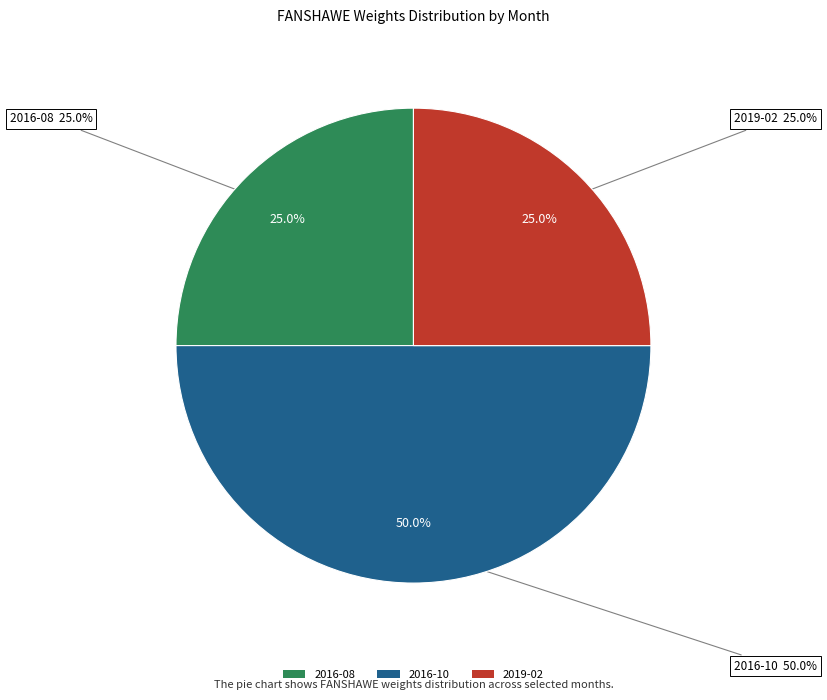

The 2019-02 slice represents 13% of the pie. True or false?

False